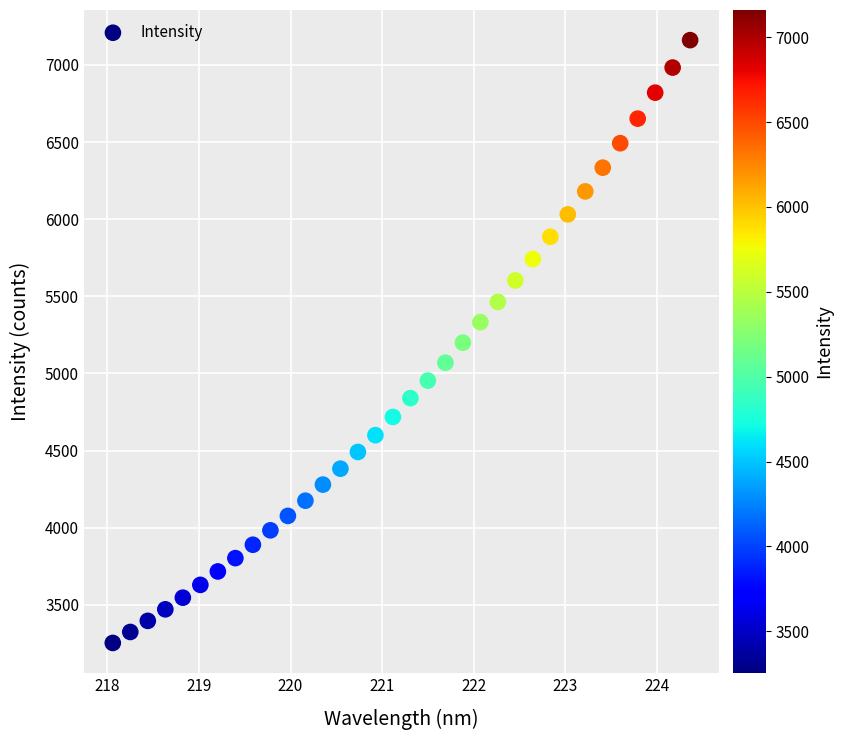

What is the range of Y values (max minus min)?

3906.7